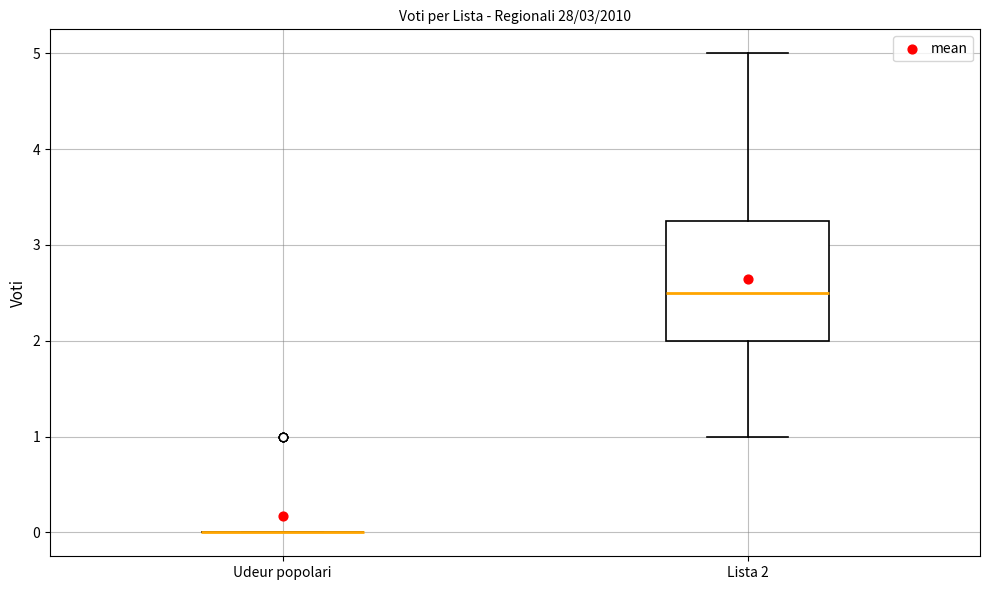

Which box is the tallest, from its lower edge to its upper edge?

Lista 2